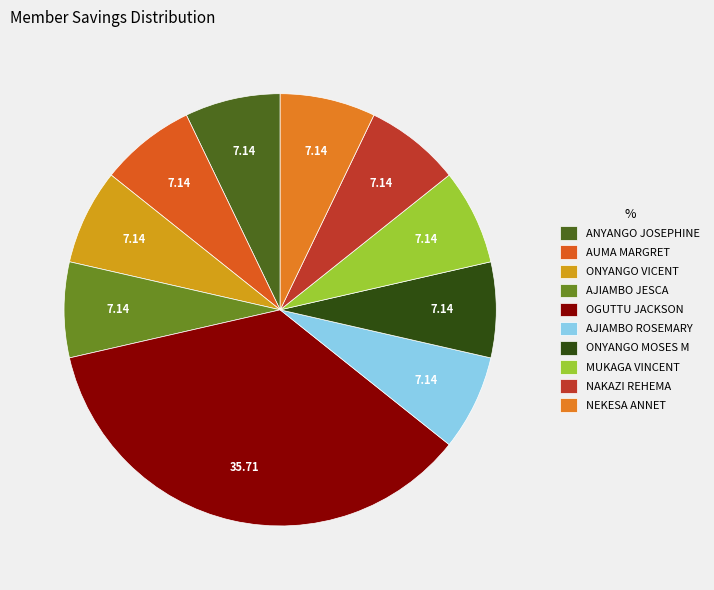

Does NAKAZI REHEMA represent more than half of the total?

No